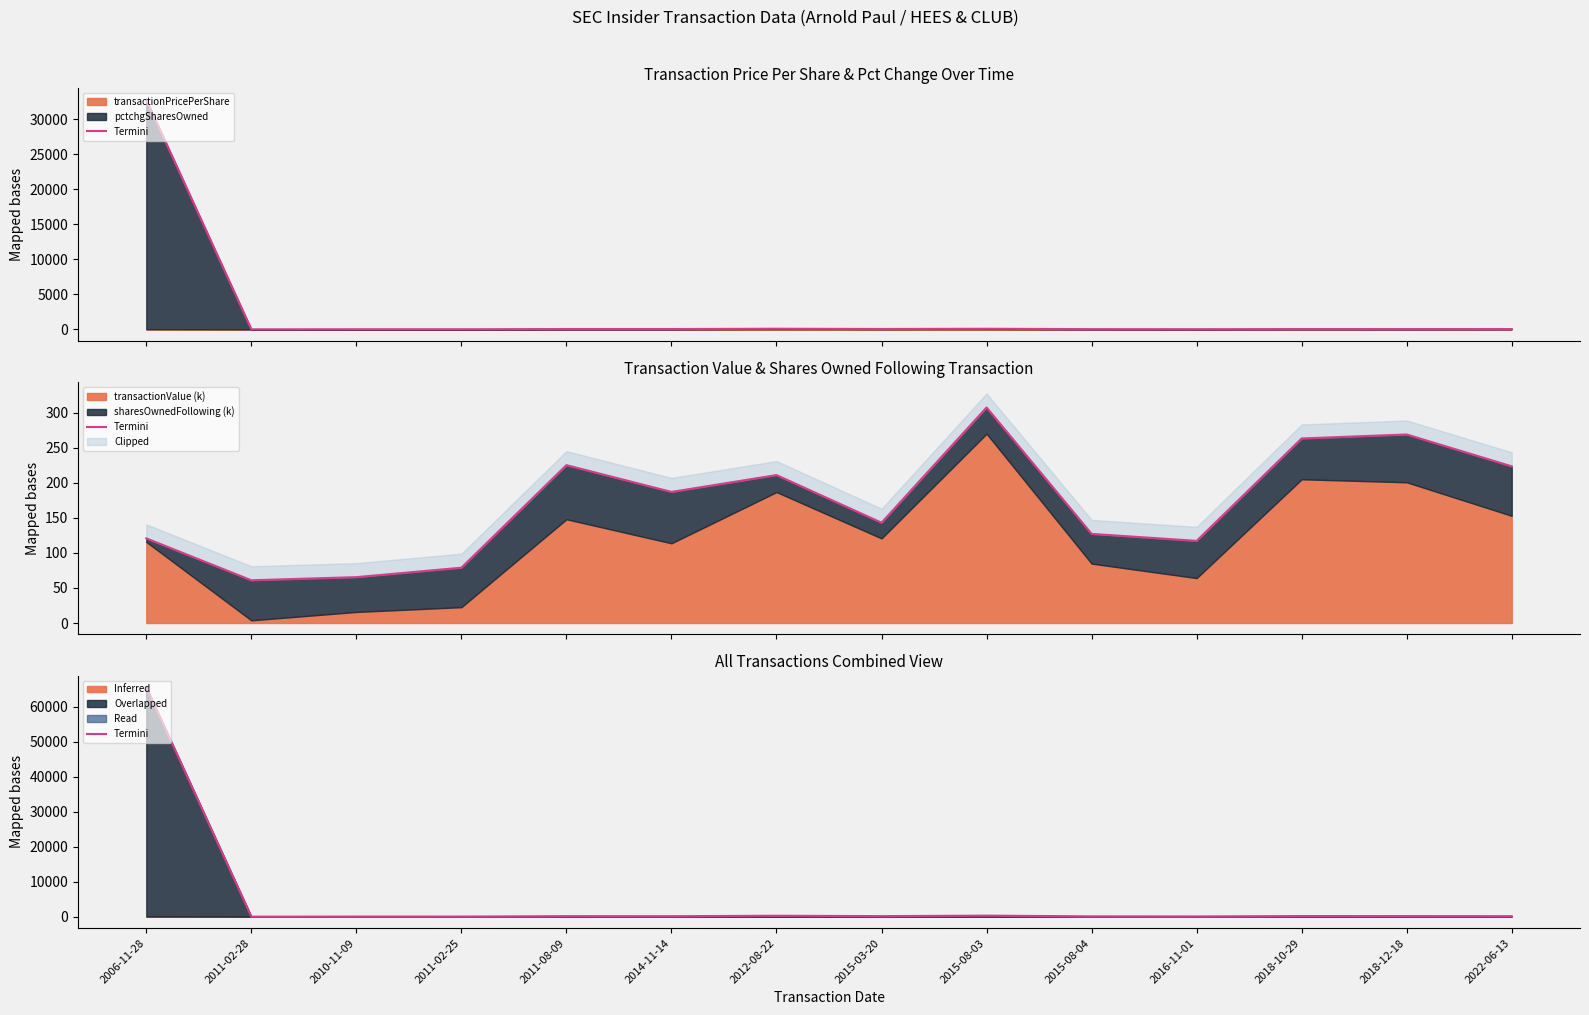

What is the label of the 10th point from the left?

2015-08-04